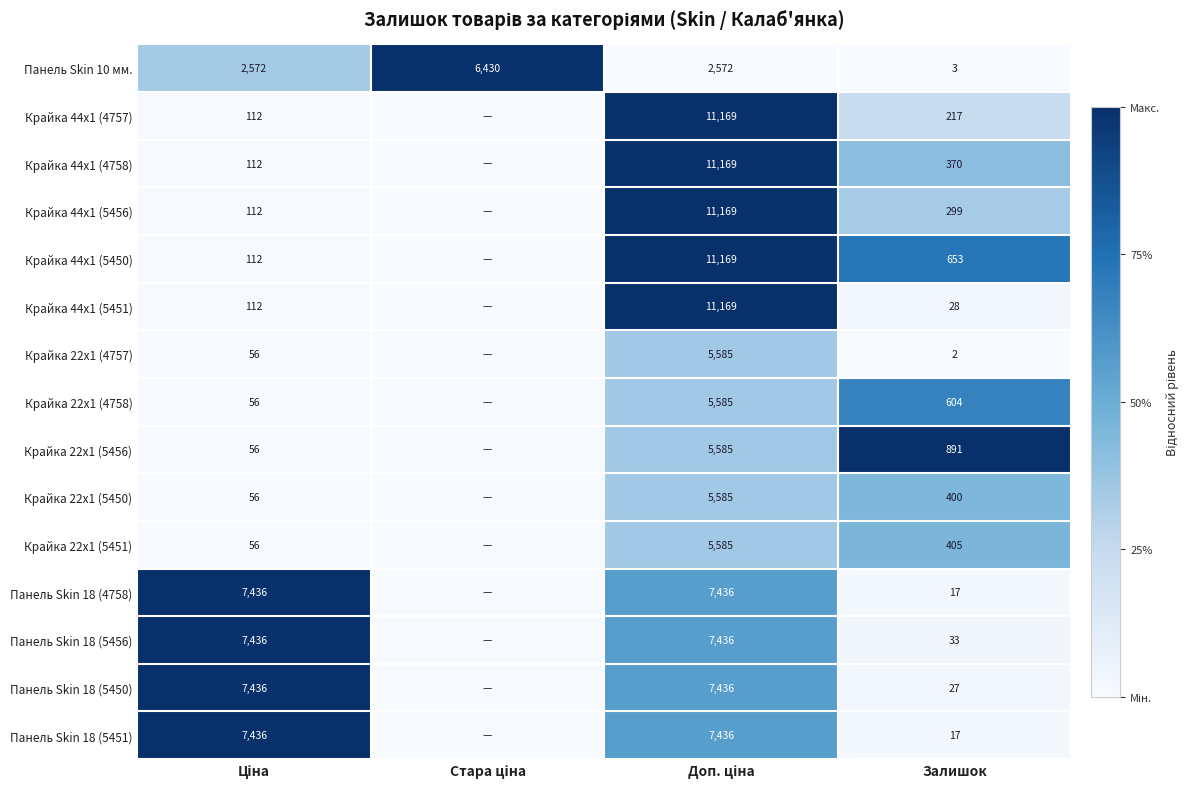

Count the Панель Skin 10 мм. values in the range 2572 to 6430.

3